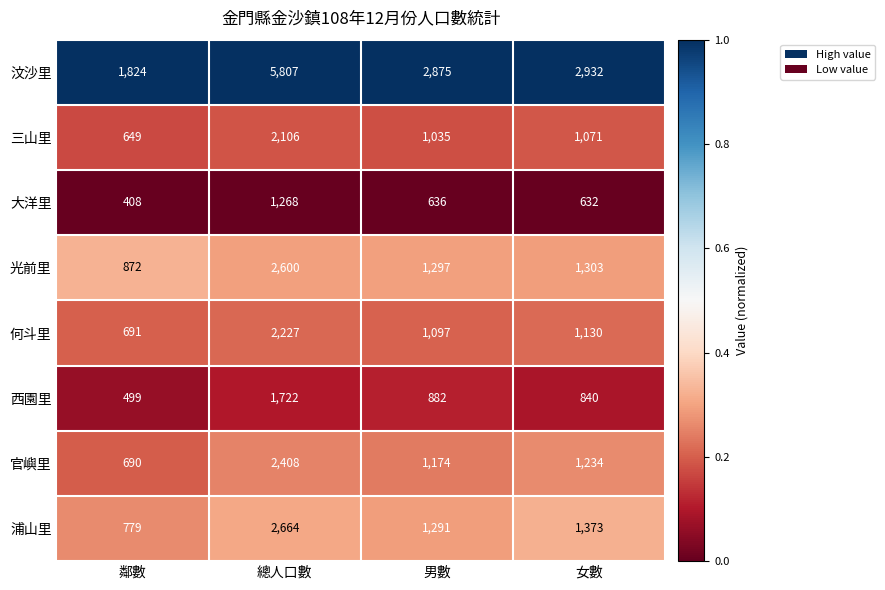

Rank the series at 男數 from lowest to highest value.

大洋里, 西園里, 三山里, 何斗里, 官嶼里, 浦山里, 光前里, 汶沙里